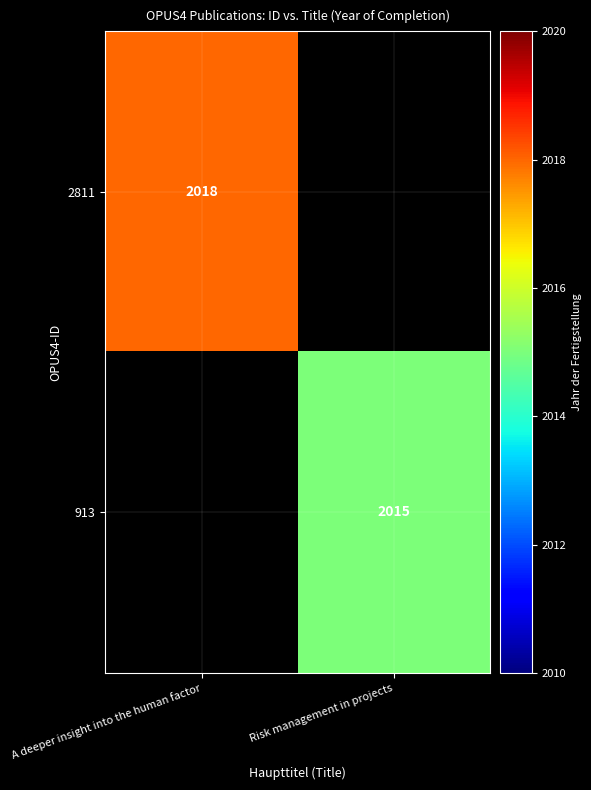

At which category is the sum across all series the highest?

A deeper insight into the human factor